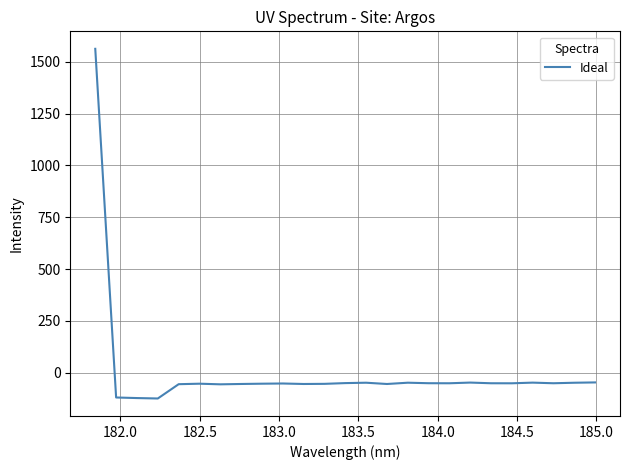

What is the maximum value shown in the chart?

1562.0